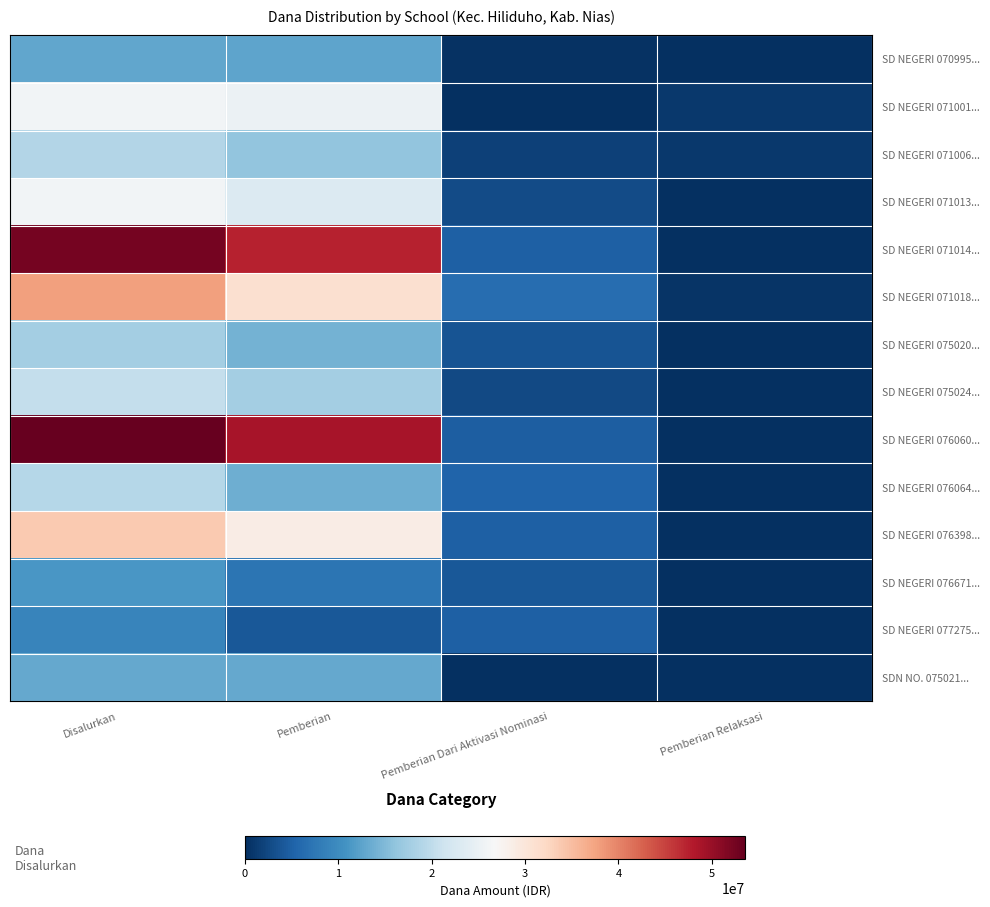

List the series in order of their peak value, lowest first.

SD NEGERI 077275..., SD NEGERI 076671..., SD NEGERI 070995..., SDN NO. 075021..., SD NEGERI 075020..., SD NEGERI 071006..., SD NEGERI 076064..., SD NEGERI 075024..., SD NEGERI 071001..., SD NEGERI 071013..., SD NEGERI 076398..., SD NEGERI 071018..., SD NEGERI 071014..., SD NEGERI 076060...